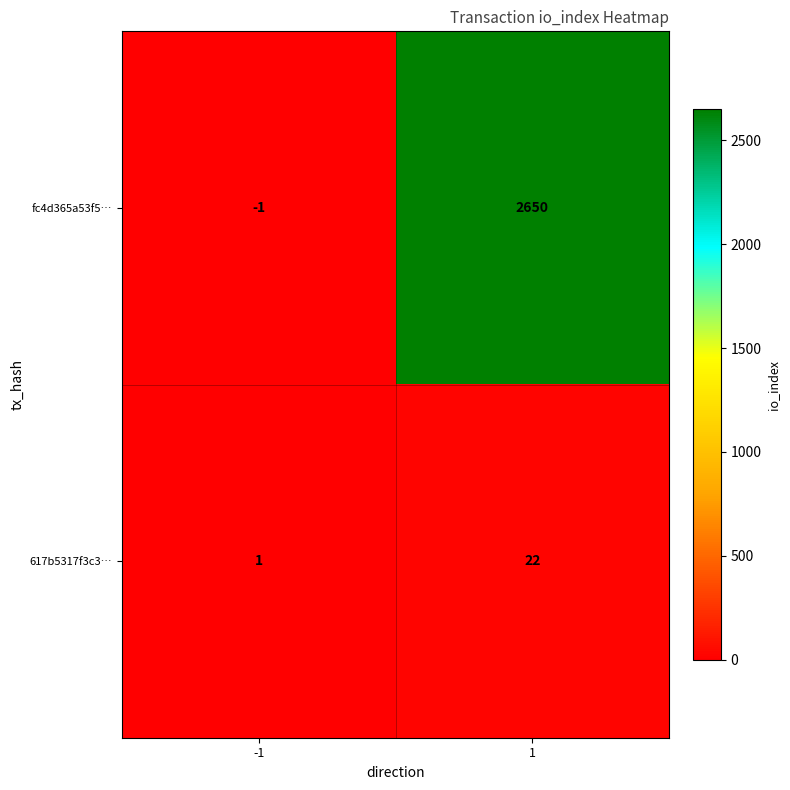

Which series has the largest total across all categories?

fc4d365a53f5…